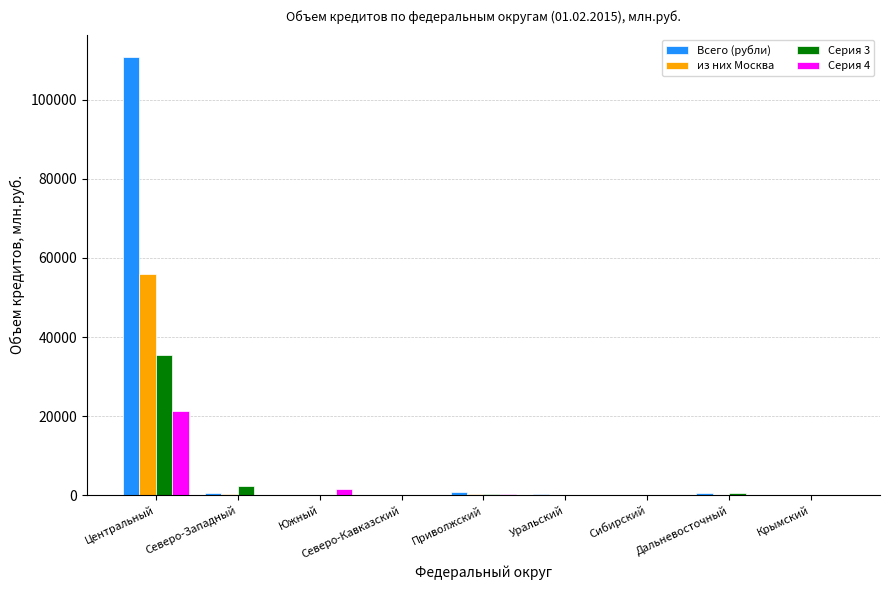

What is the sum of all Всего (рубли) values?

113164